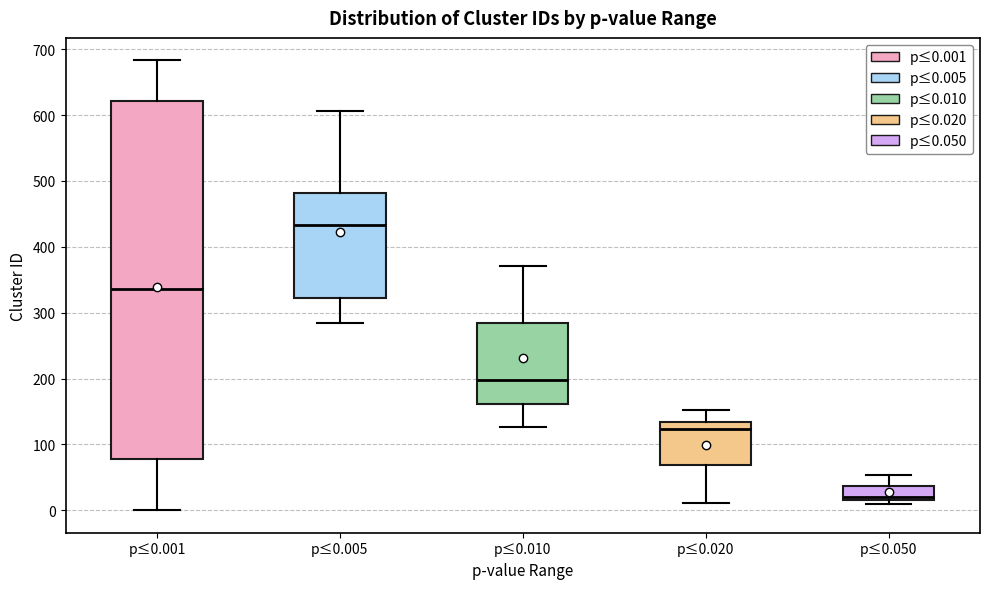

Reading left to right, read every box against the y-axis: the position of its median line, the range the box covers, and the ends of its whiskers. The values are not printed on the chart, so give them approximately, as read against the axis.

p≤0.001: median 340, box 80 to 620, whiskers 0 to 680
p≤0.005: median 430, box 320 to 480, whiskers 290 to 610
p≤0.010: median 200, box 160 to 280, whiskers 130 to 370
p≤0.020: median 120, box 70 to 130, whiskers 10 to 150
p≤0.050: median 20 (just above the box's lower edge), box 20 to 40, whiskers 10 to 50